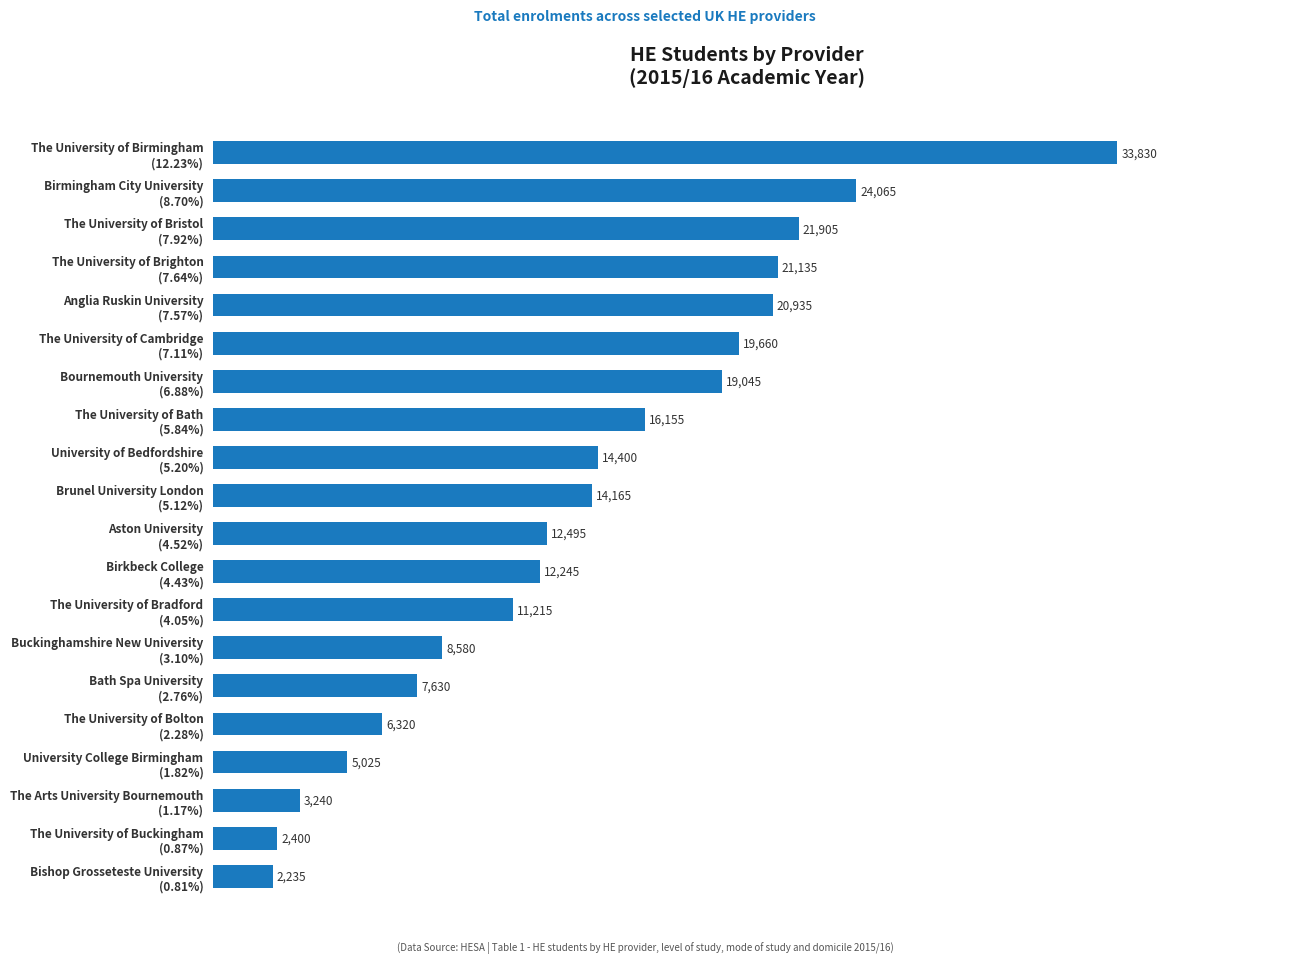

Where is the data nearest to the value 18032?

Bournemouth University
(6.88%)